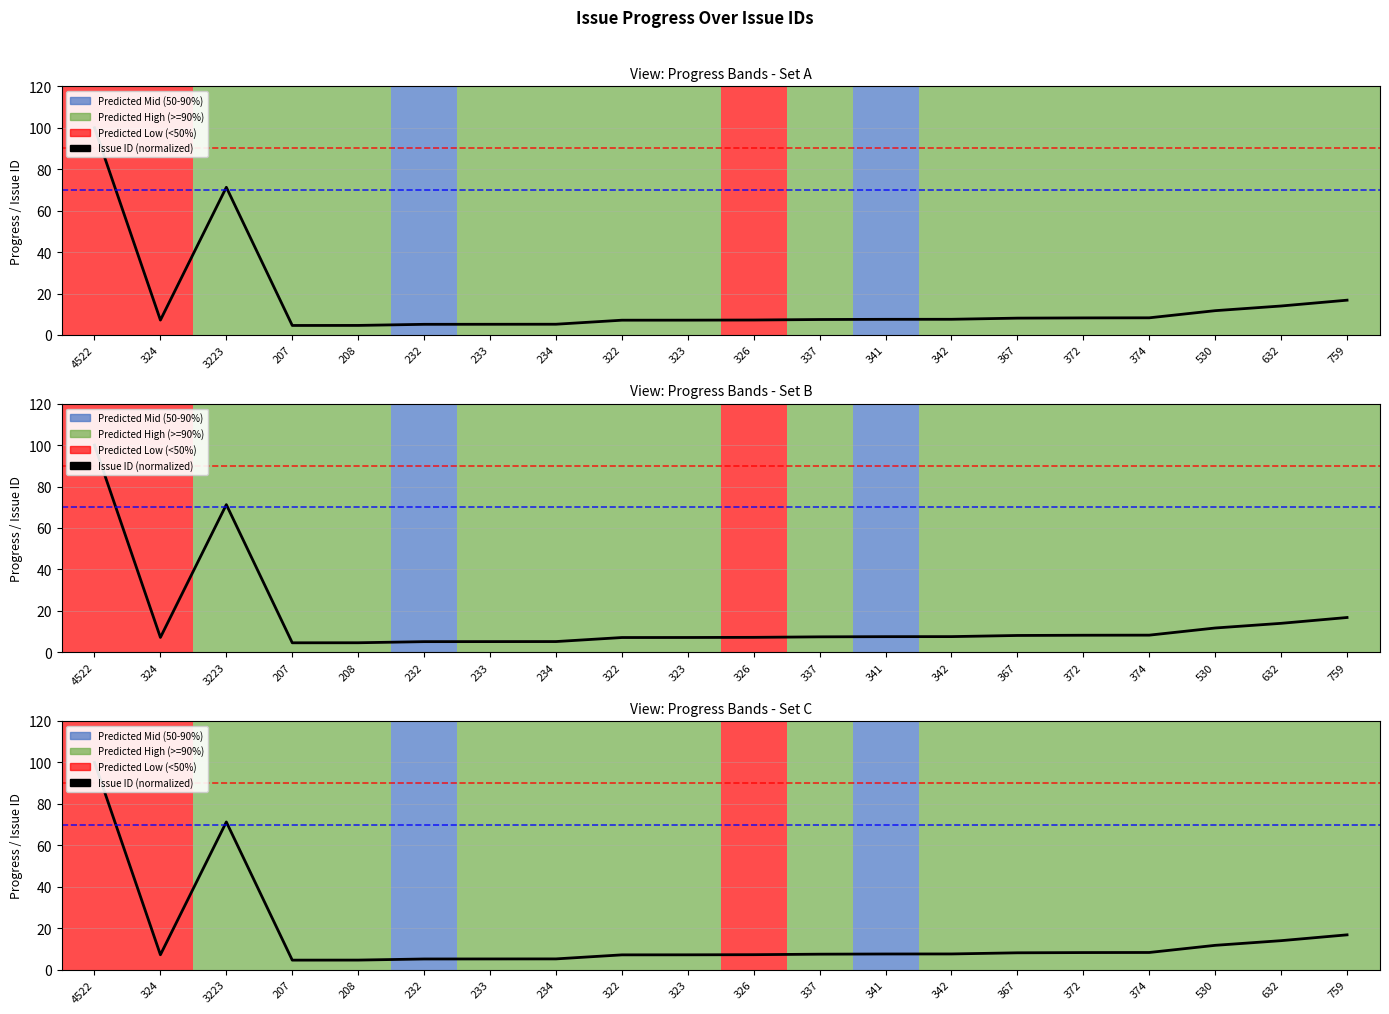

Does the chart display data point markers on the line(s)?

No